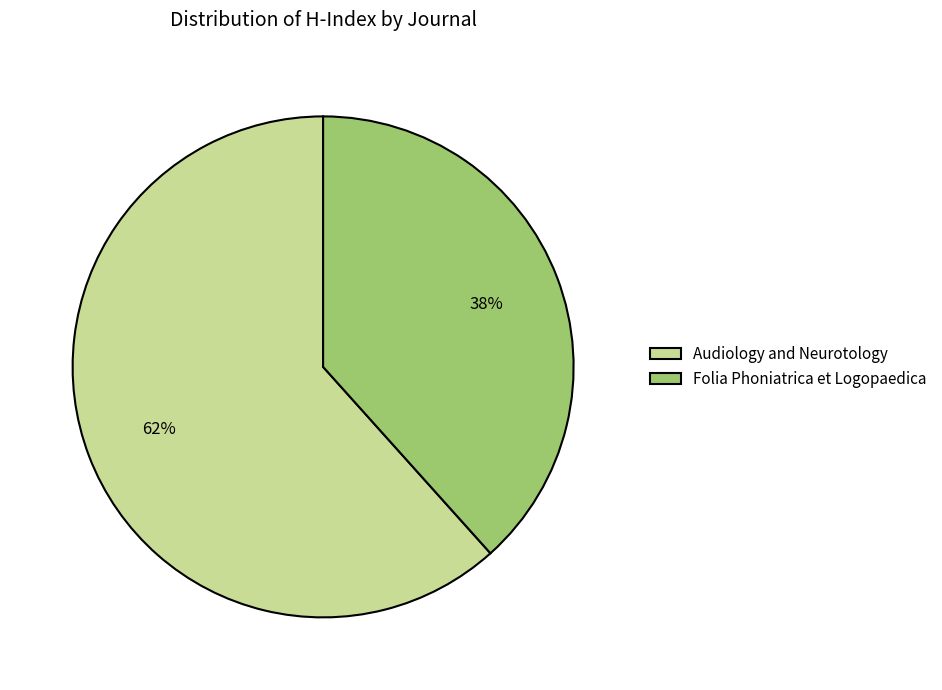

Rank the categories by value from lowest to highest.

Folia Phoniatrica et Logopaedica, Audiology and Neurotology